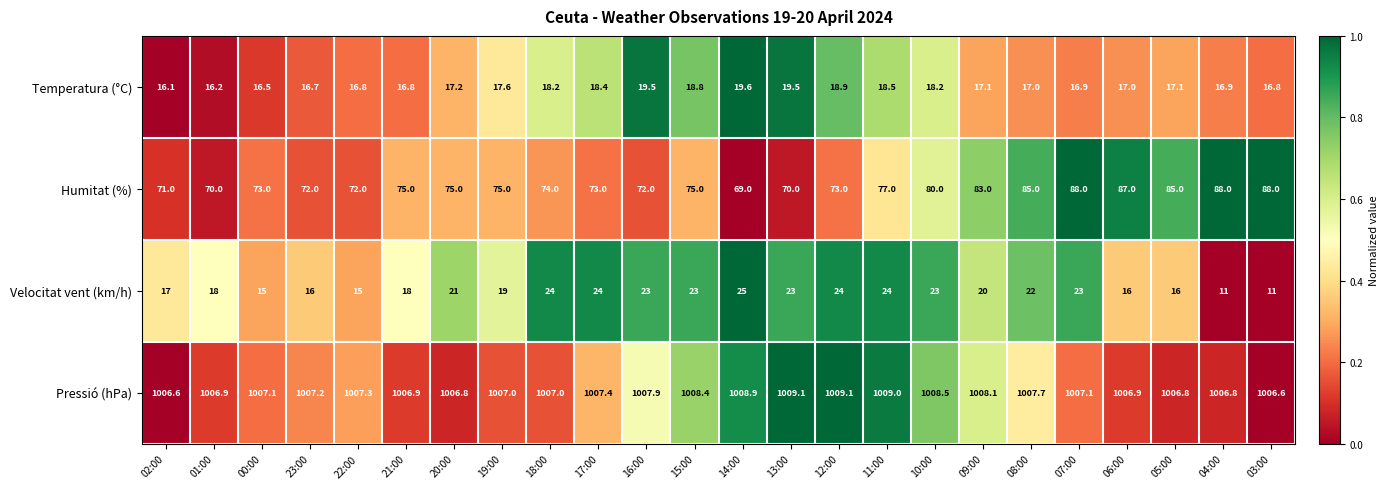

How many data points in Pressió (hPa) are less than 1007?

8